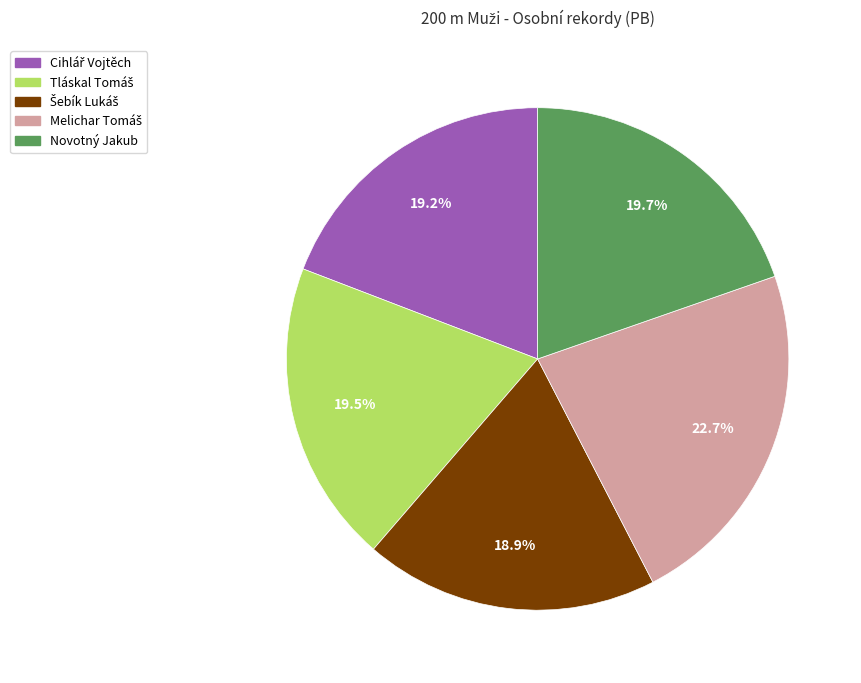

Is there a majority slice in this chart?

No